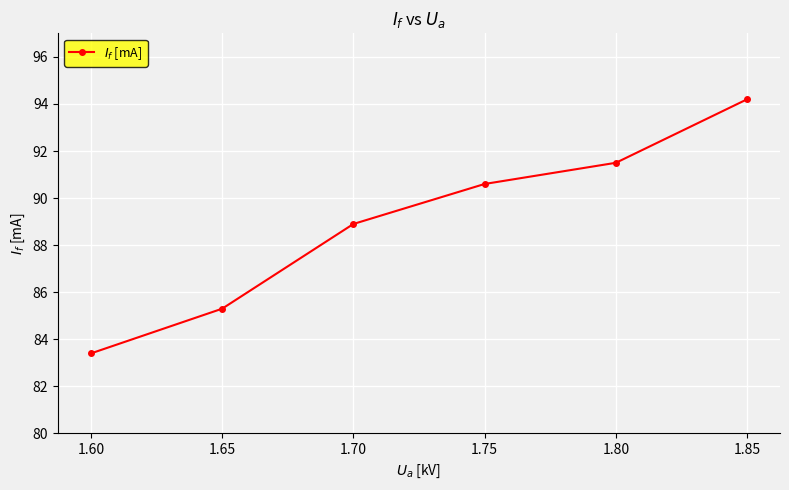

What is the difference between the maximum and minimum values?

10.8